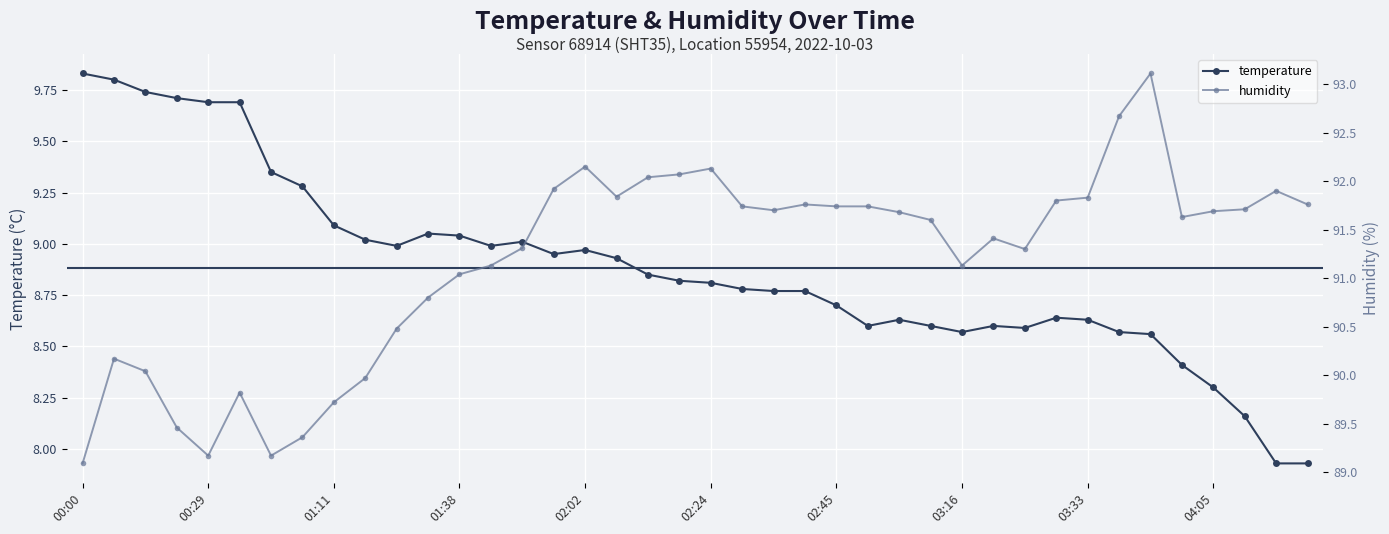

In temperature, how many points are lower than both neighbors (excluding endpoints)?

6